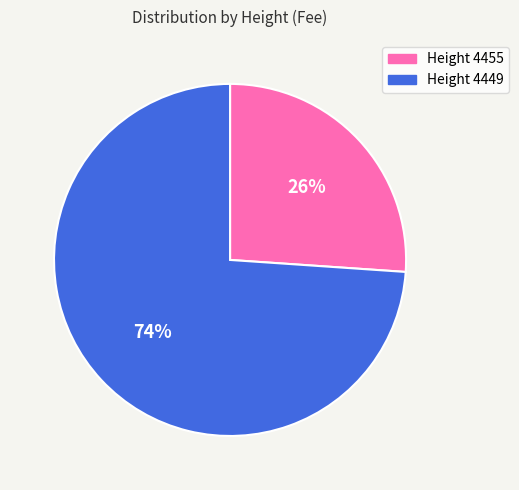

To the nearest percent, what is the difference between the largest and smallest slice percentages?

48%